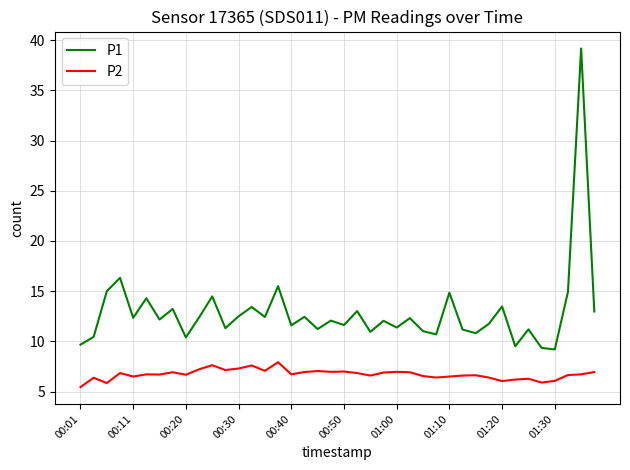

What is the greatest value displayed?

39.2